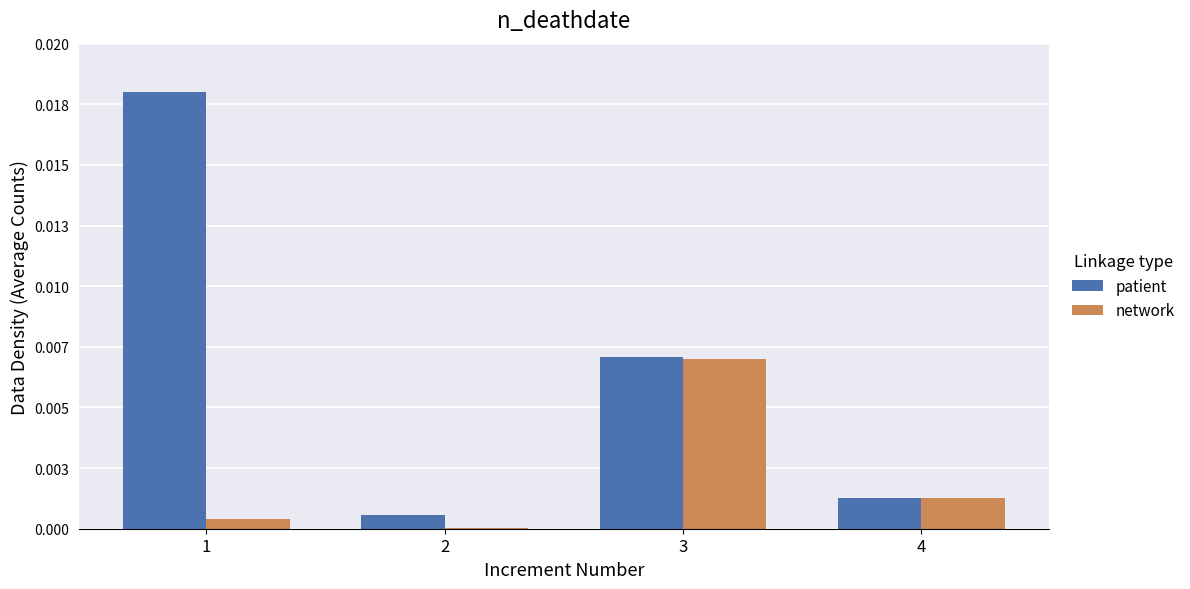

List the series in order of their overall mean, highest first.

patient, network